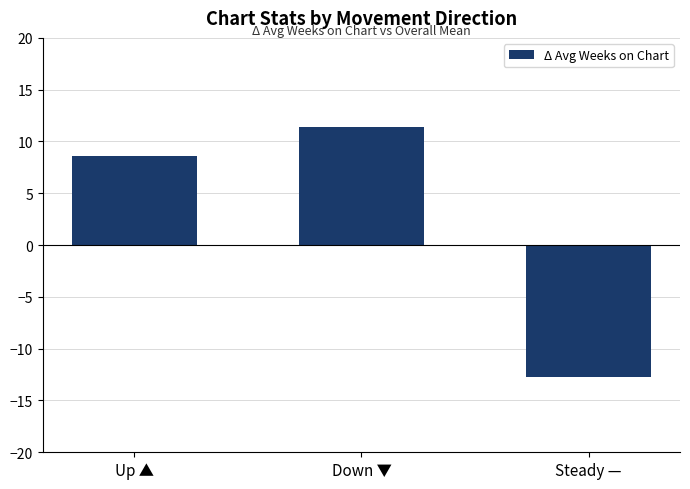

The value at Down ▼ is 11.4. True or false?

True